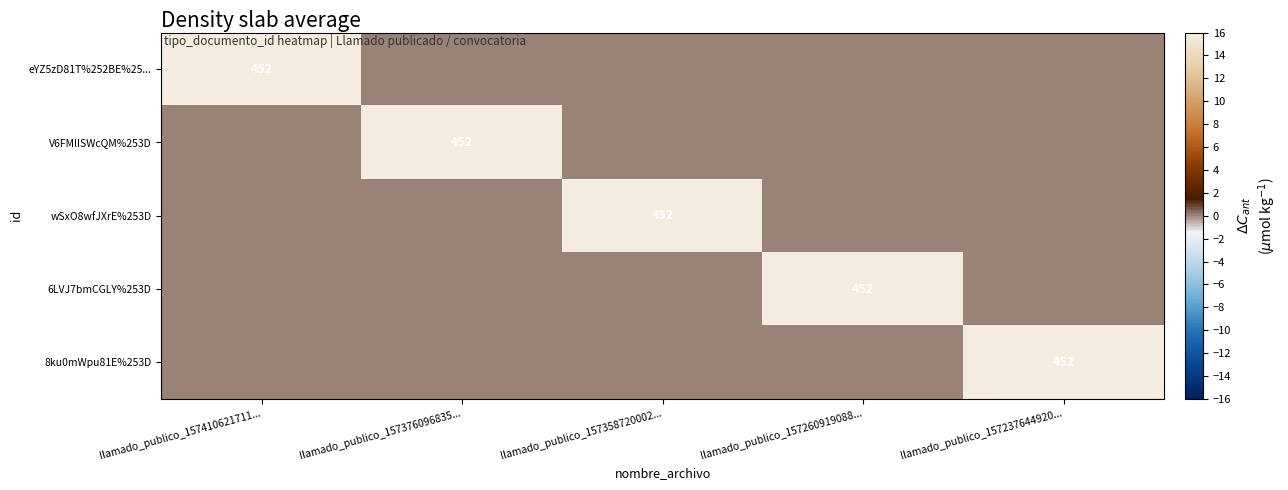

What is the total value across all series at llamado_publico_157376096835...?

452